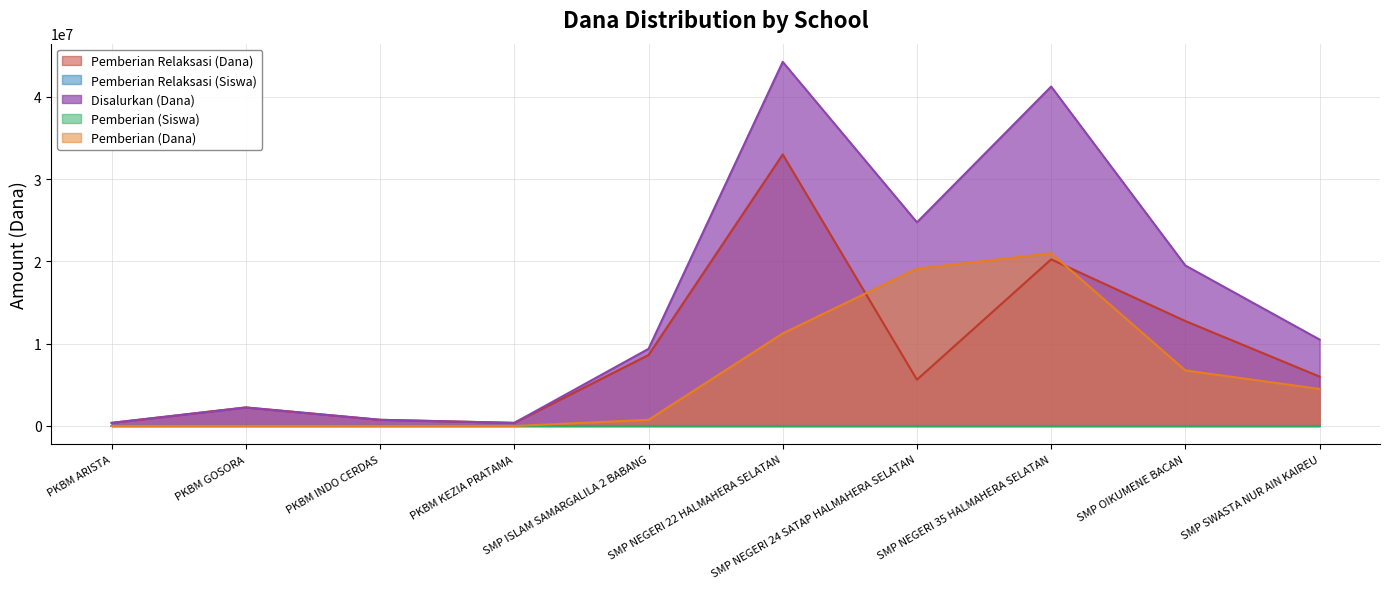

Does the chart display data point markers on the line(s)?

No